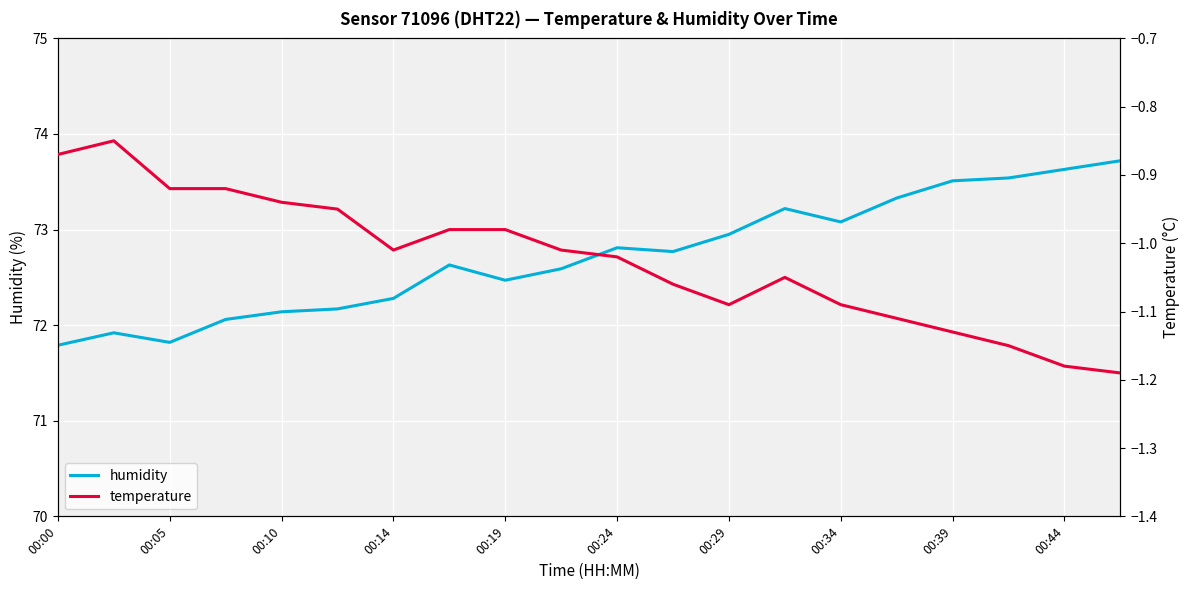

The value of humidity at 00:00 is 71.8. True or false?

True